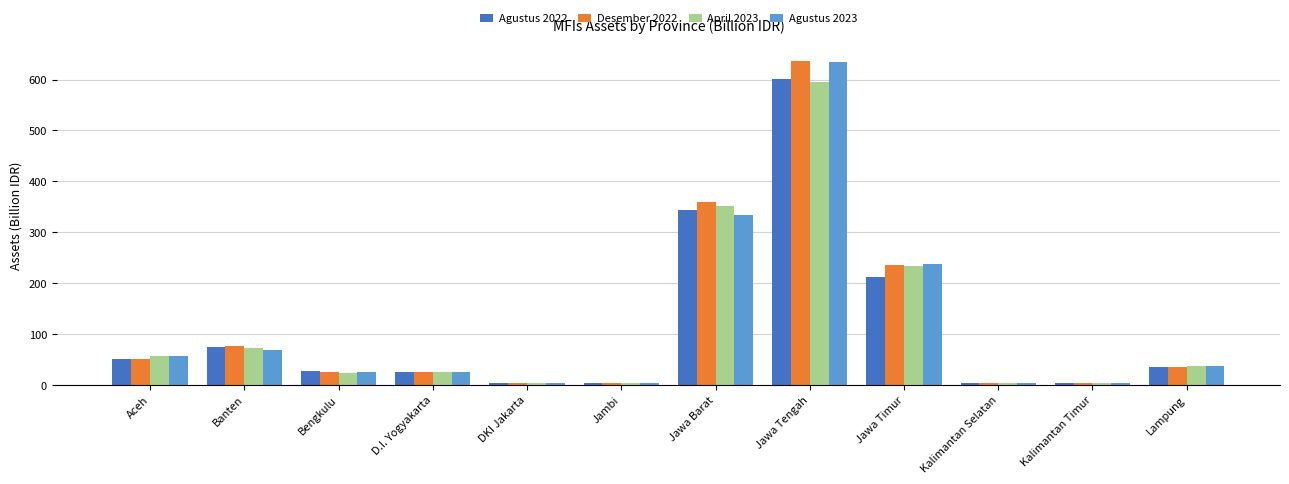

True or false: Agustus 2022 has a value of 359.4 at Jawa Timur.

False